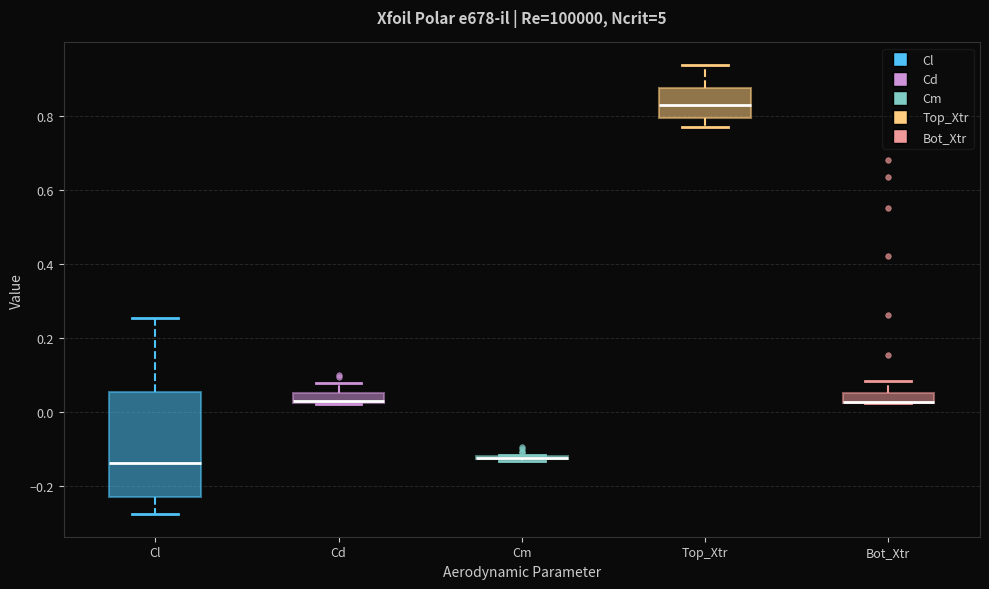

Which box is the tallest, from its lower edge to its upper edge?

Cl